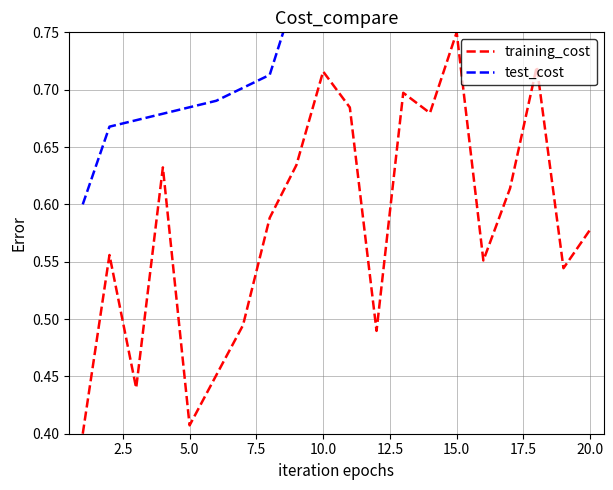

Rank the series by their maximum value, from highest to lowest.

test_cost, training_cost